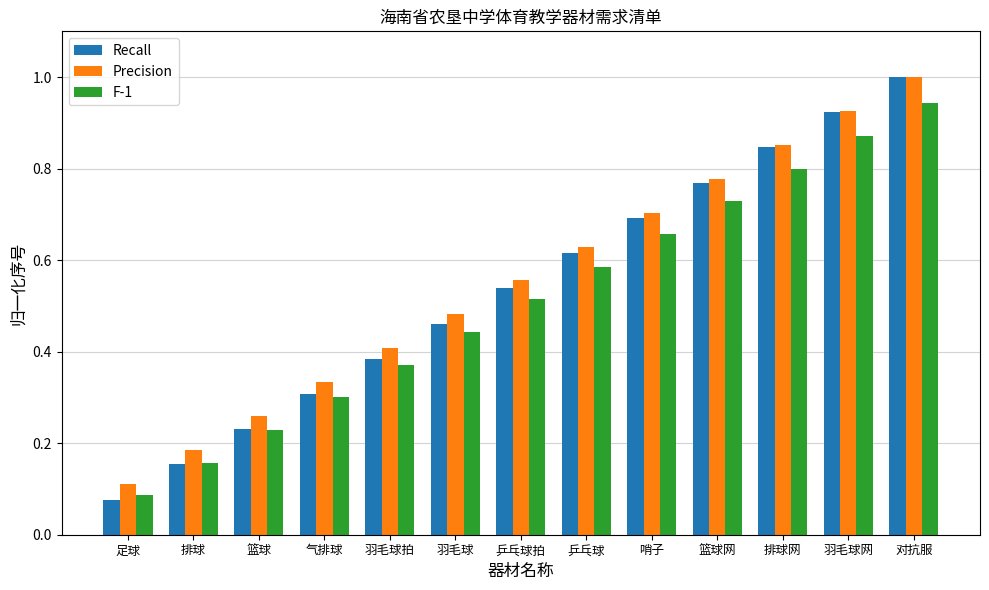

Which label corresponds to the smallest value in the chart?

足球